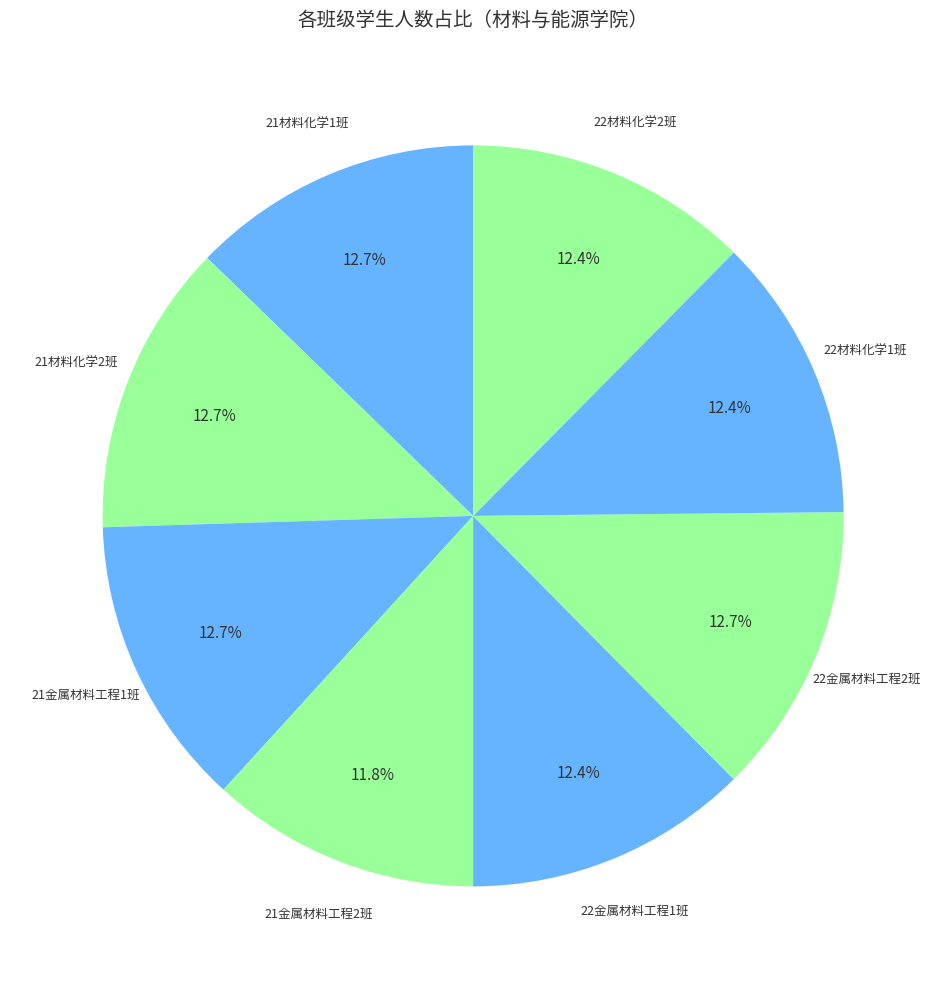

Rank the categories by value from lowest to highest.

21金属材料工程2班, 22金属材料工程1班, 22材料化学1班, 22材料化学2班, 21材料化学1班, 21材料化学2班, 21金属材料工程1班, 22金属材料工程2班